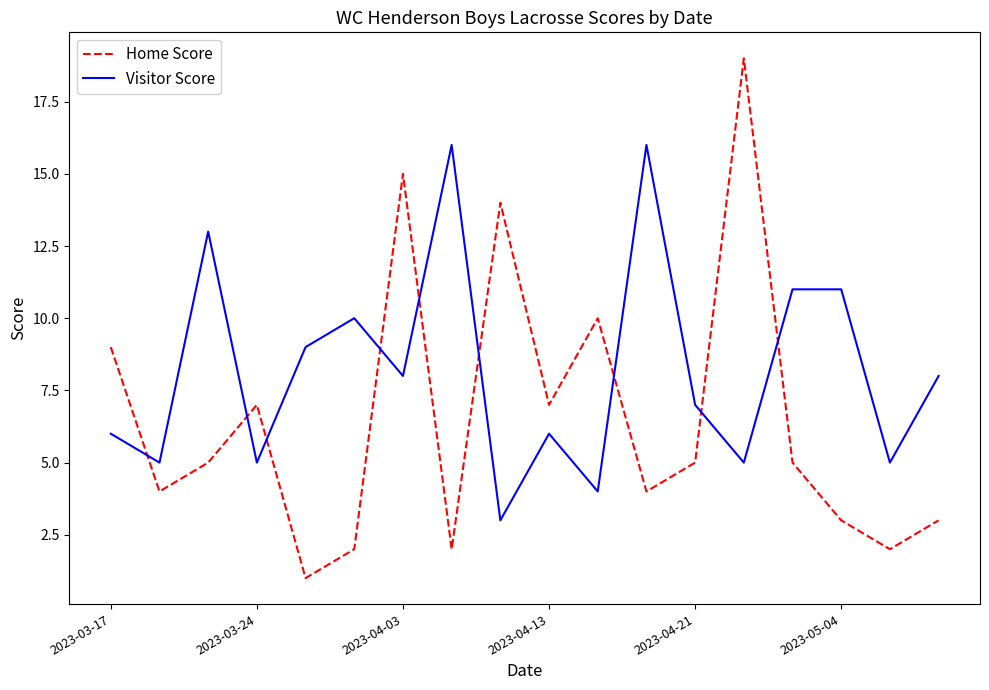

What is the highest value of the Home Score series?

19